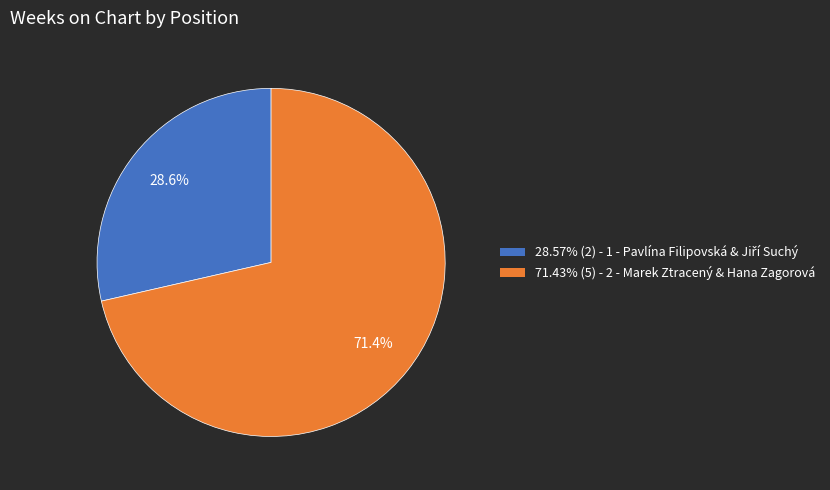

How many segments does this pie chart have?

2